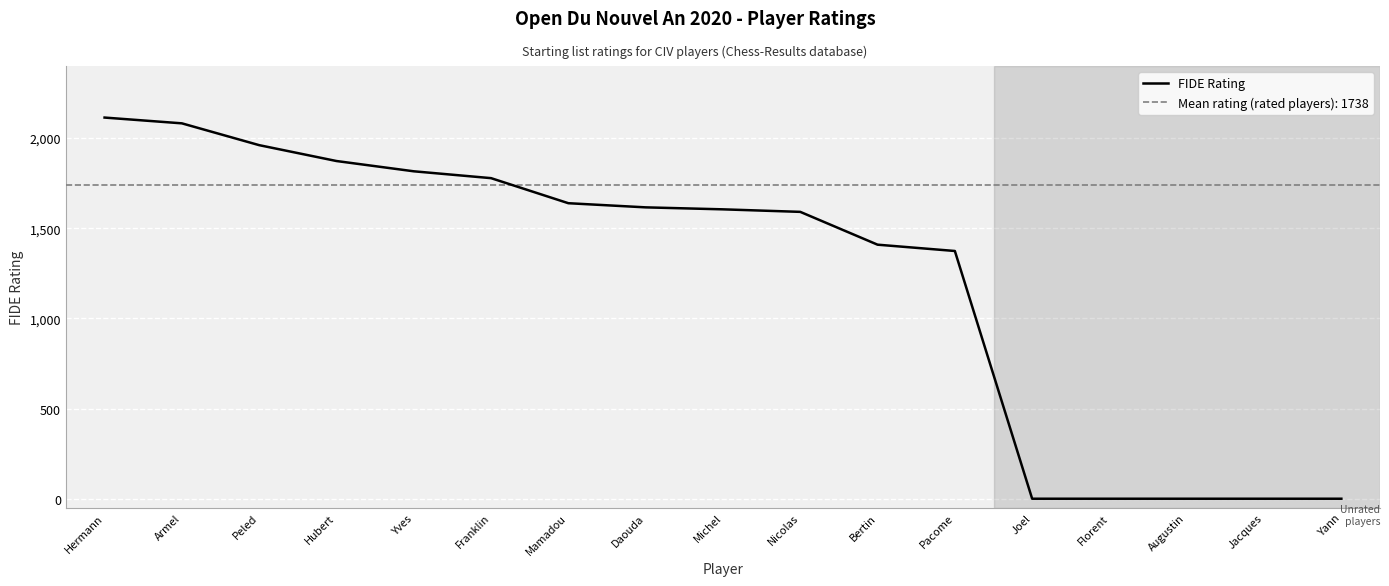

How many lines are shown in the chart?

1